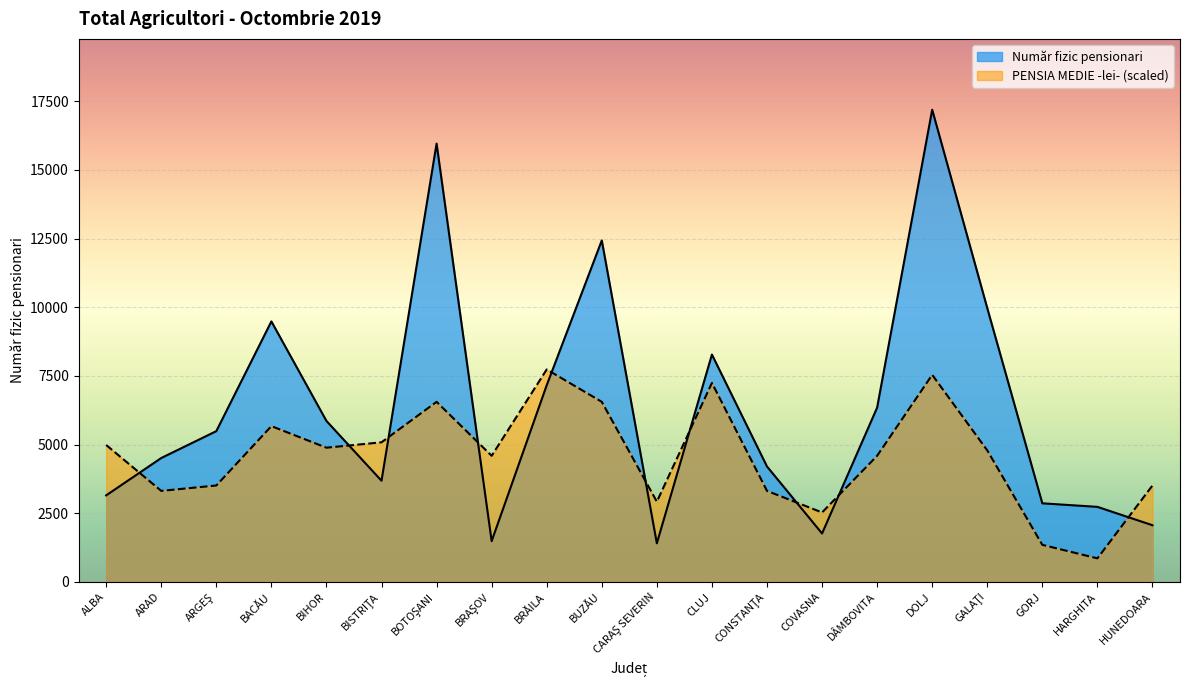

After their last crossing, which series has the higher values: PENSIA MEDIE -lei- or Număr fizic pensionari?

PENSIA MEDIE -lei-